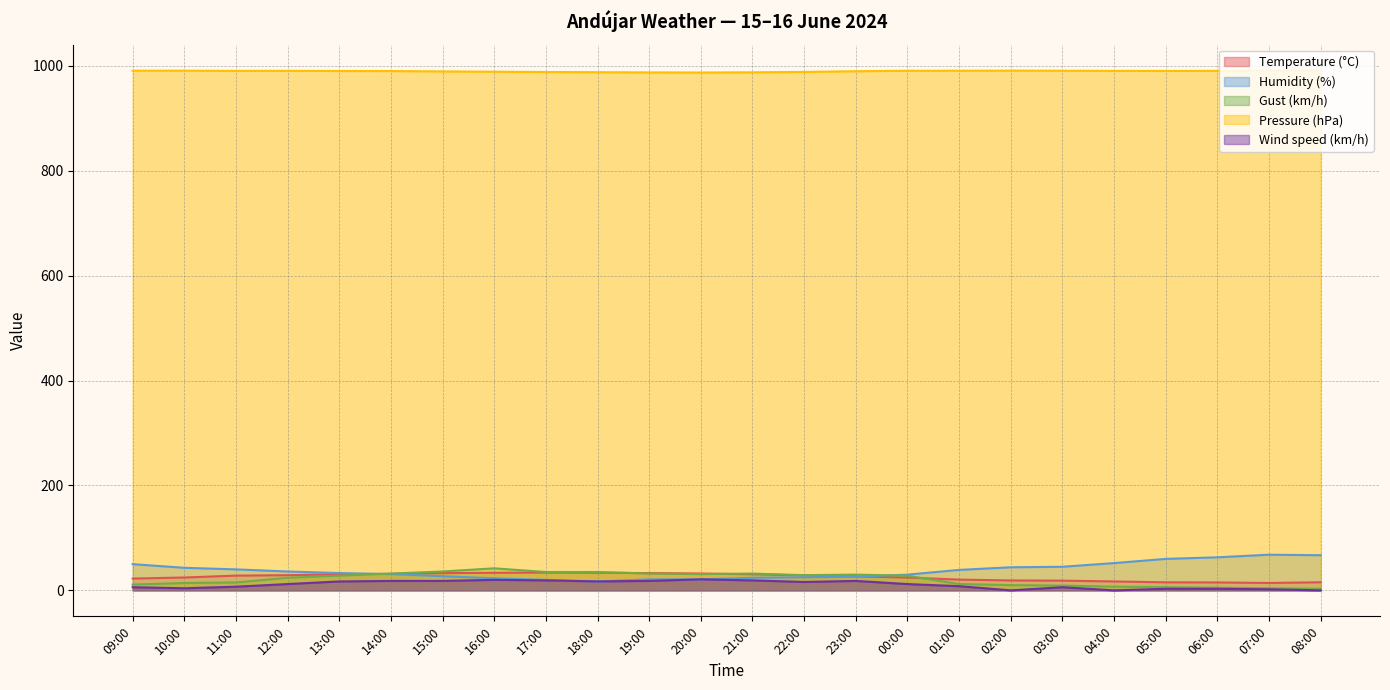

How many interior local peaks does the Pressure (hPa) series have?

2